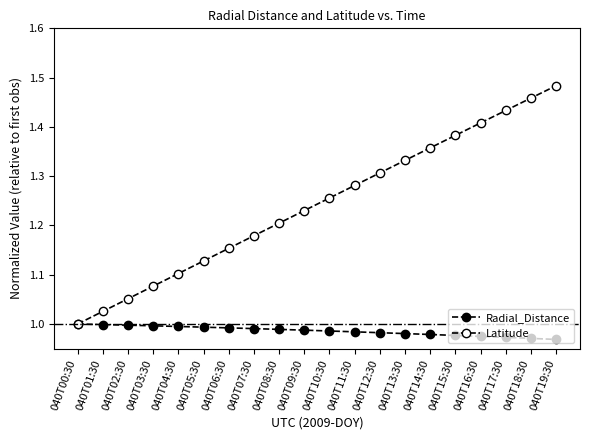

True or false: Radial_Distance has more than 0 points higher than both neighbors.

False